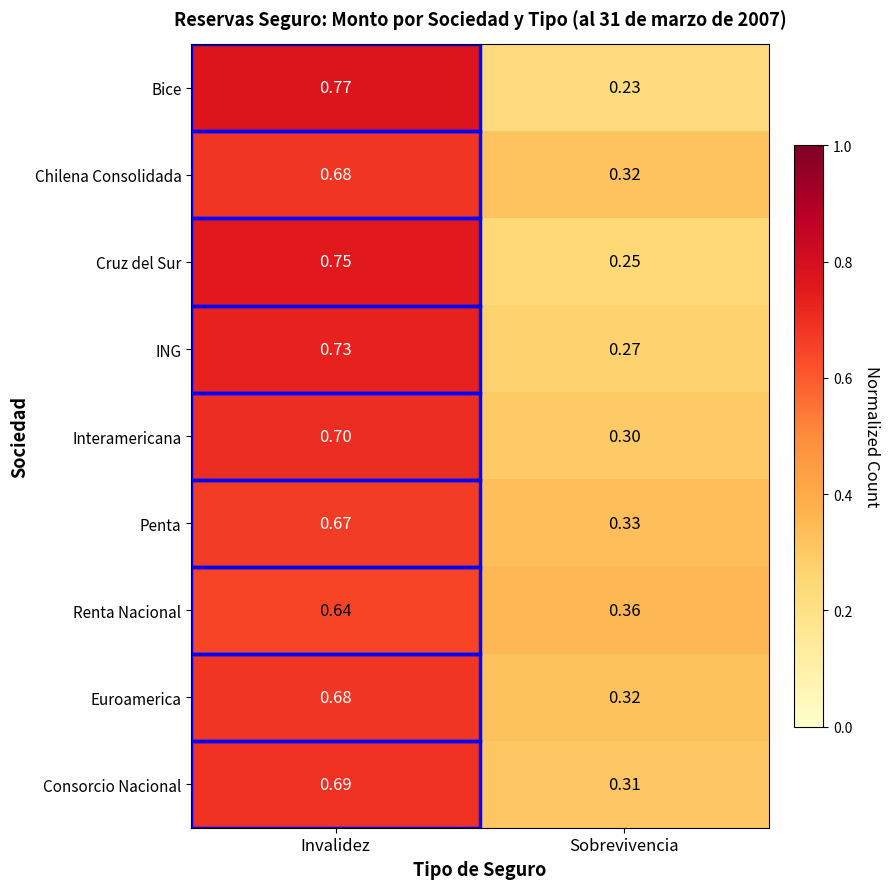

At which label is Interamericana closest to 0?

Sobrevivencia